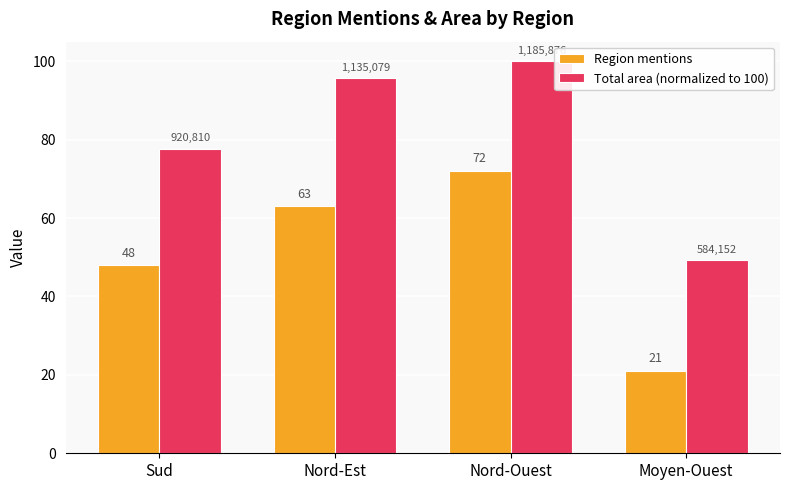

True or false: Region mentions has a value of 35.6 at Nord-Est.

False